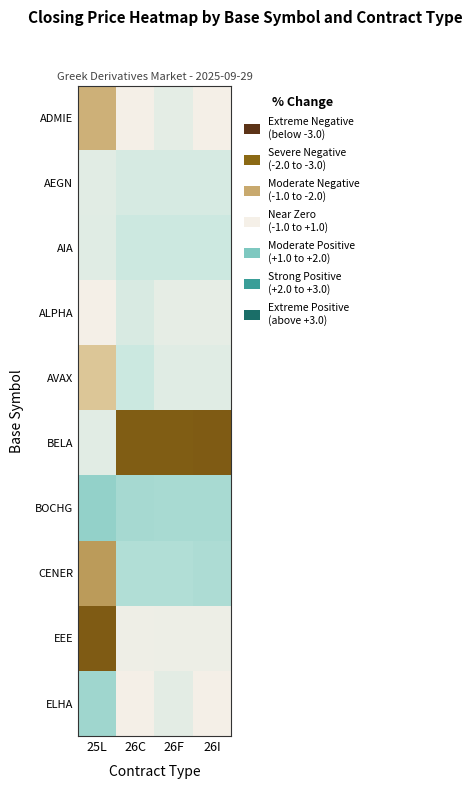

Rank the series by their maximum value, from highest to lowest.

BOCHG, ELHA, CENER, AVAX, AIA, AEGN, ALPHA, BELA, ADMIE, EEE